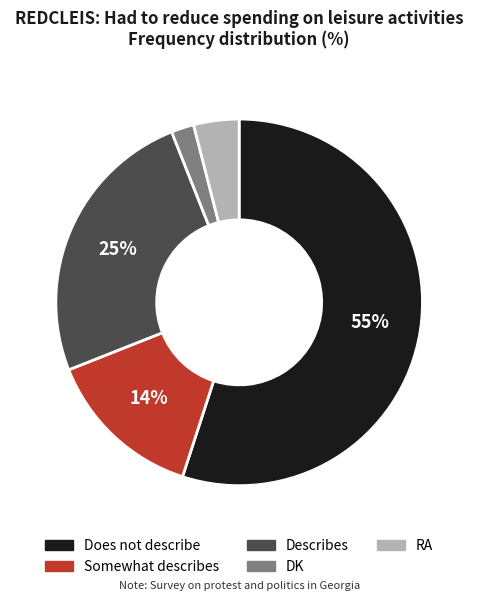

True or false: RA accounts for 4% of the total.

True